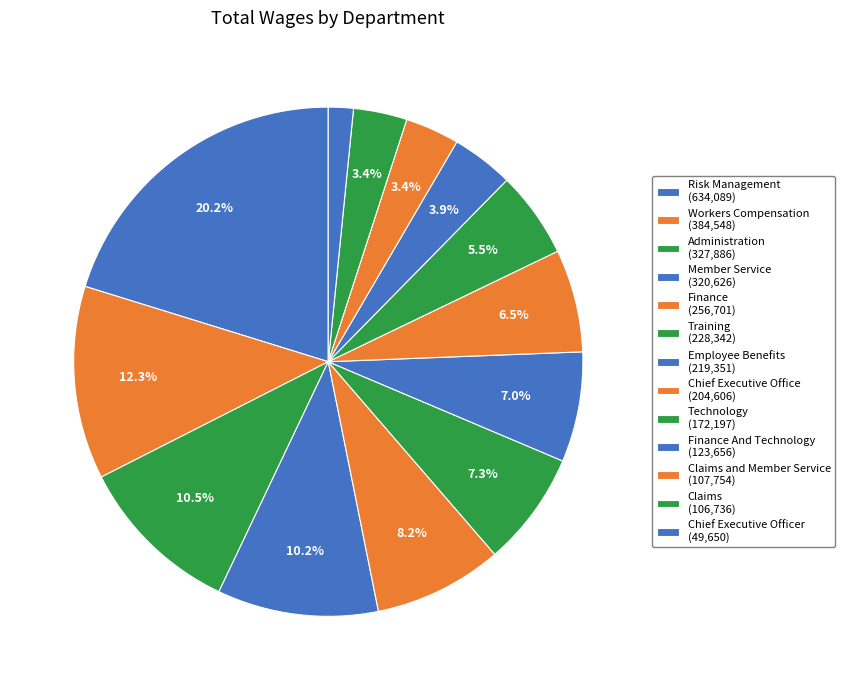

Rank the categories by value from highest to lowest.

Risk Management, Workers Compensation, Administration, Member Service, Finance, Training, Employee Benefits, Chief Executive Office, Technology, Finance And Technology, Claims and Member Service, Claims, Chief Executive Officer